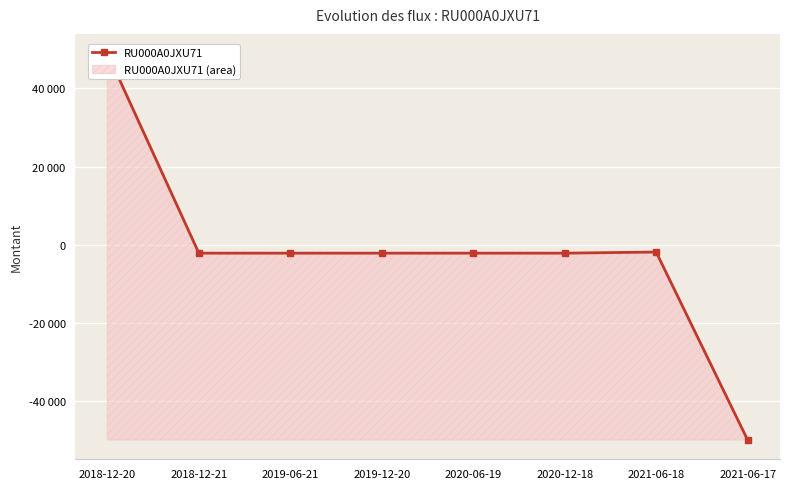

Reading left to right, transcribe all the data shown in this chart.

2018-12-20=49000.0	2018-12-21=-2181.5	2019-06-21=-2181.5	2019-12-20=-2181.5	2020-06-19=-2181.5	2020-12-18=-2181.5	2021-06-18=-1897.5	2021-06-17=-50000.0